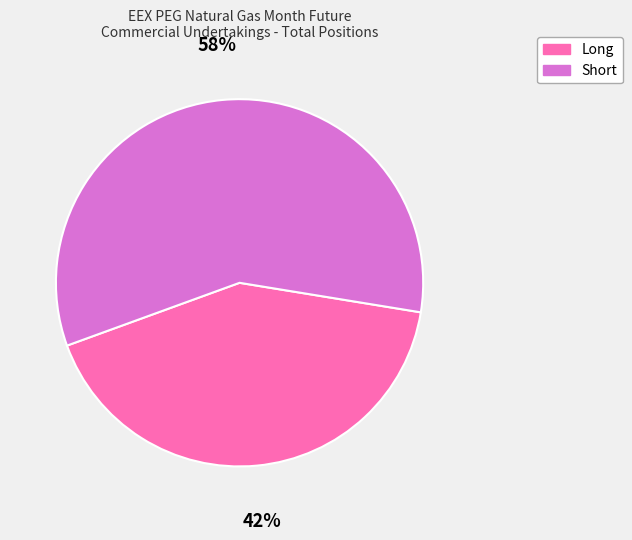

Rank the categories by value from highest to lowest.

Short, Long